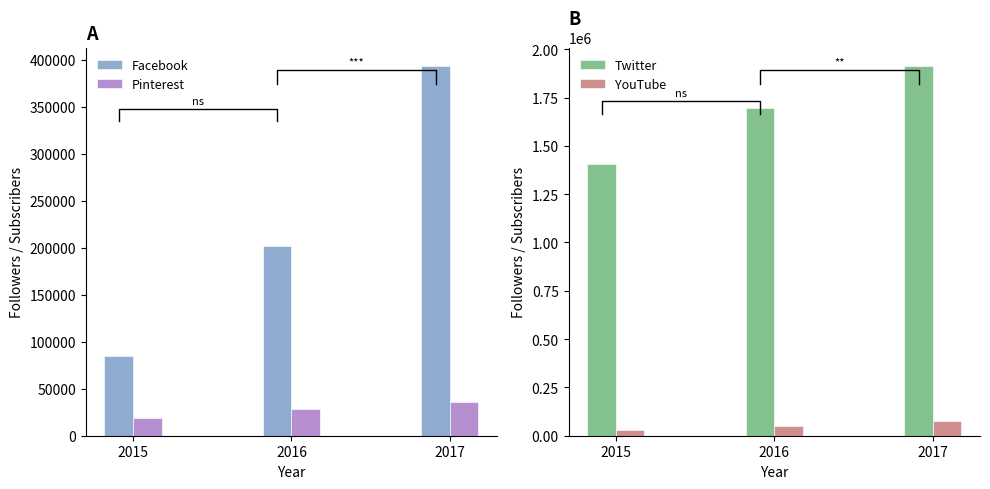

Is it true that Pinterest equals 36140 at 2017?

True